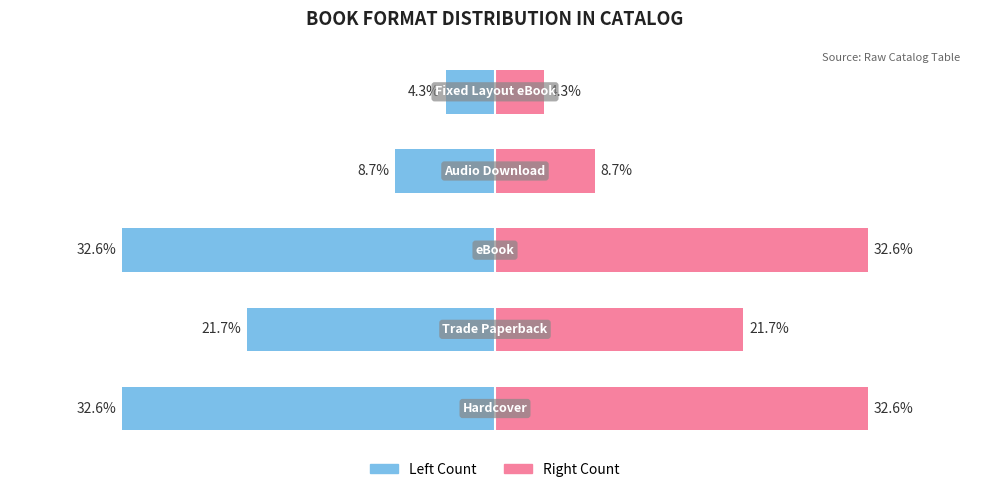

Rank the series at 3 from highest to lowest value.

Series B (Count), Series A (Count)